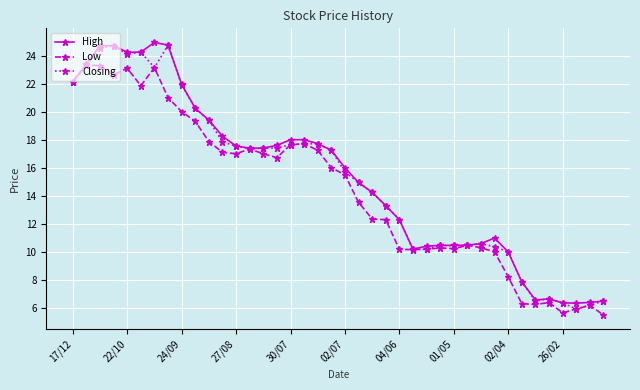

What is the maximum value shown in the chart?

24.9